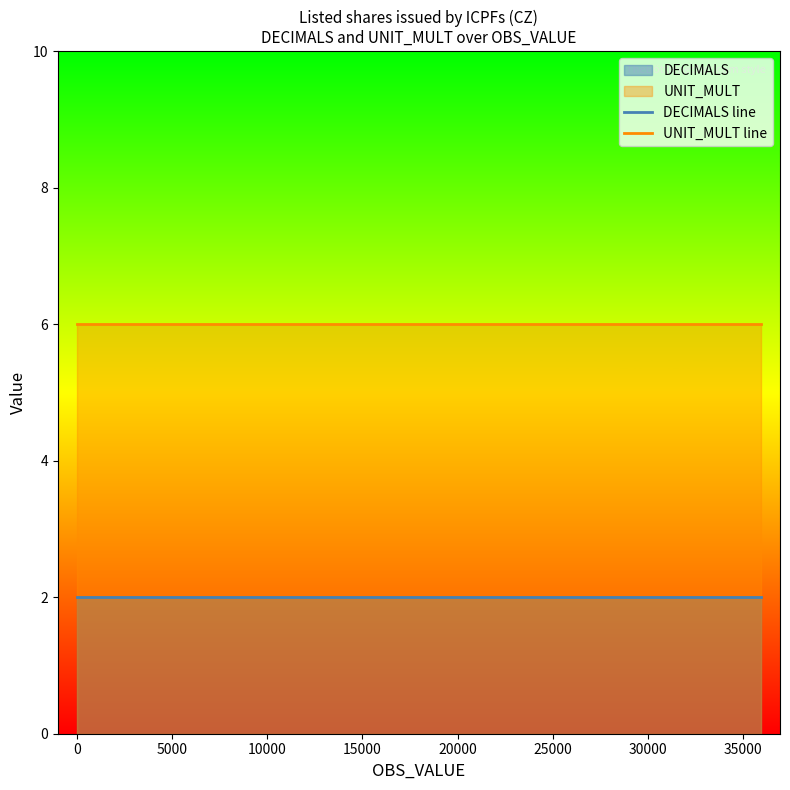

Where is UNIT_MULT line nearest to the value 6?

−5000